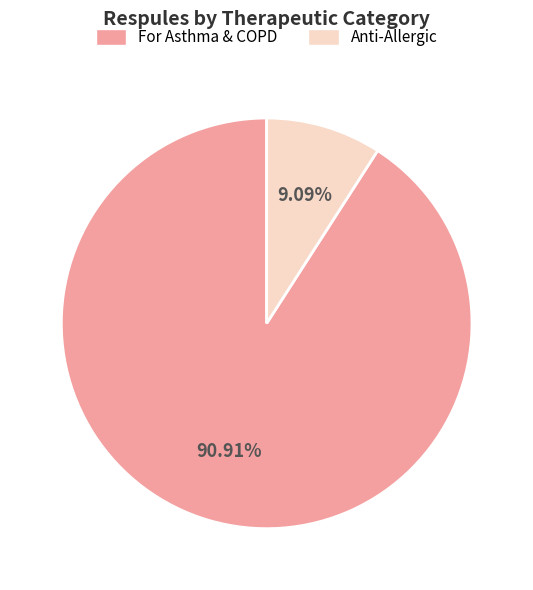

To the nearest percent, what is the combined percentage of Anti-Allergic and For Asthma & COPD?

100%